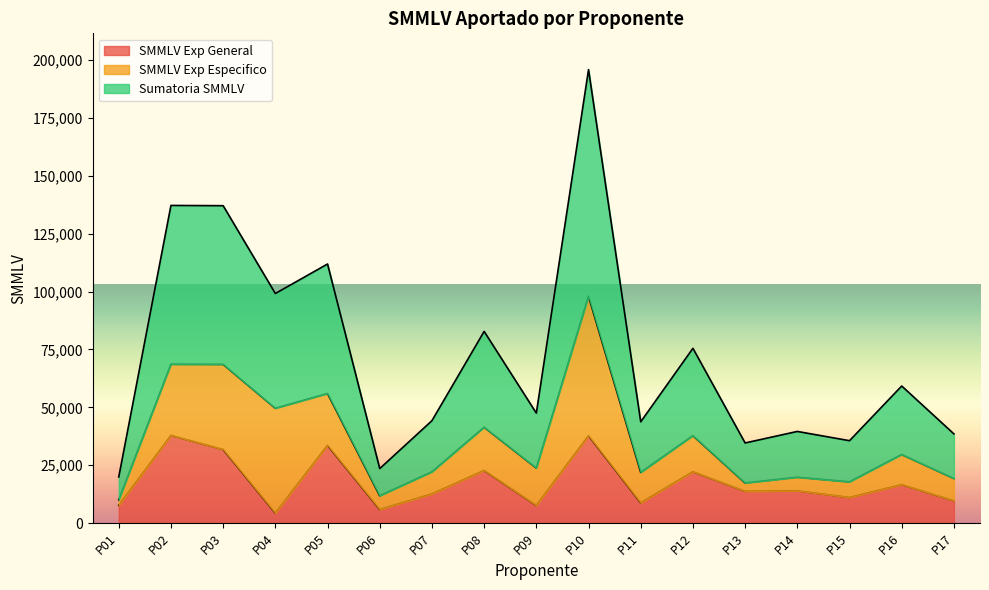

At which label does Sumatoria SMMLV first exceed 23752?

P02